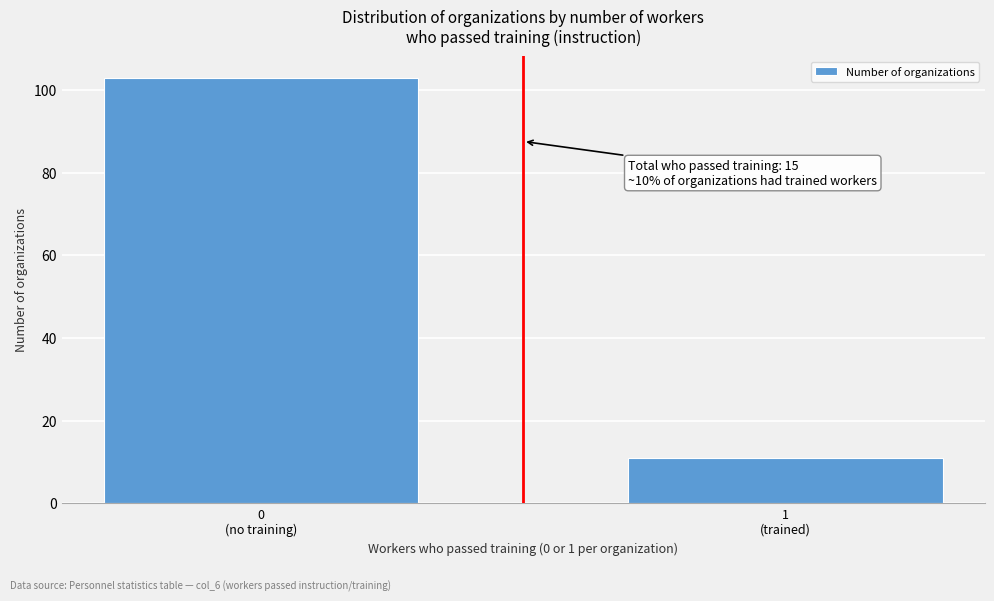

Reading right to left, list all the values displayed in this chart.

11	103